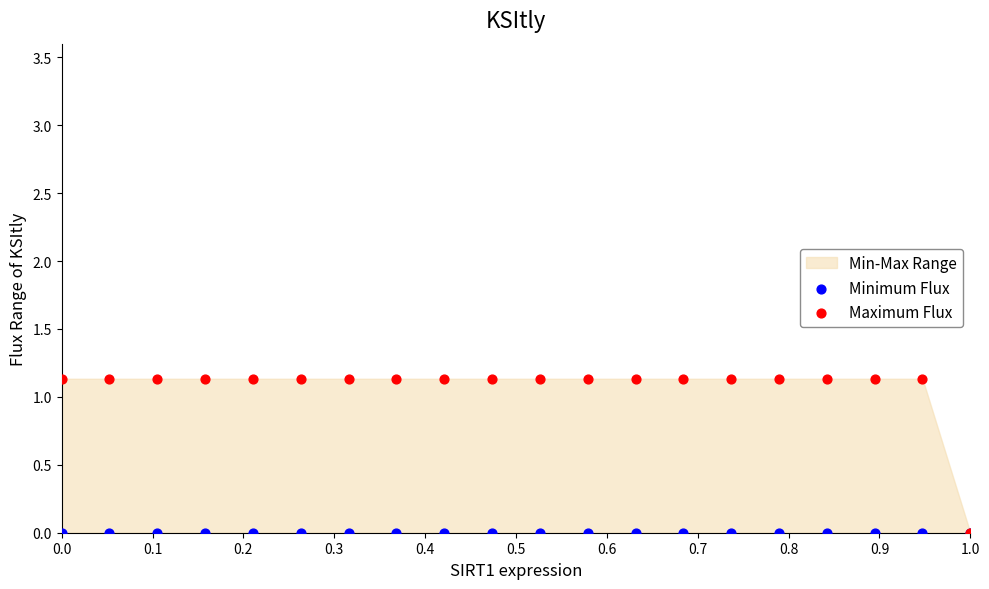

Which series reaches the maximum Y coordinate?

Maximum Flux